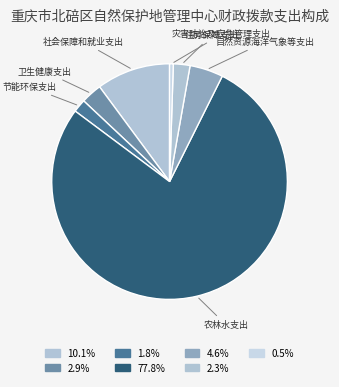

Which category has the biggest portion of the pie?

农林水支出